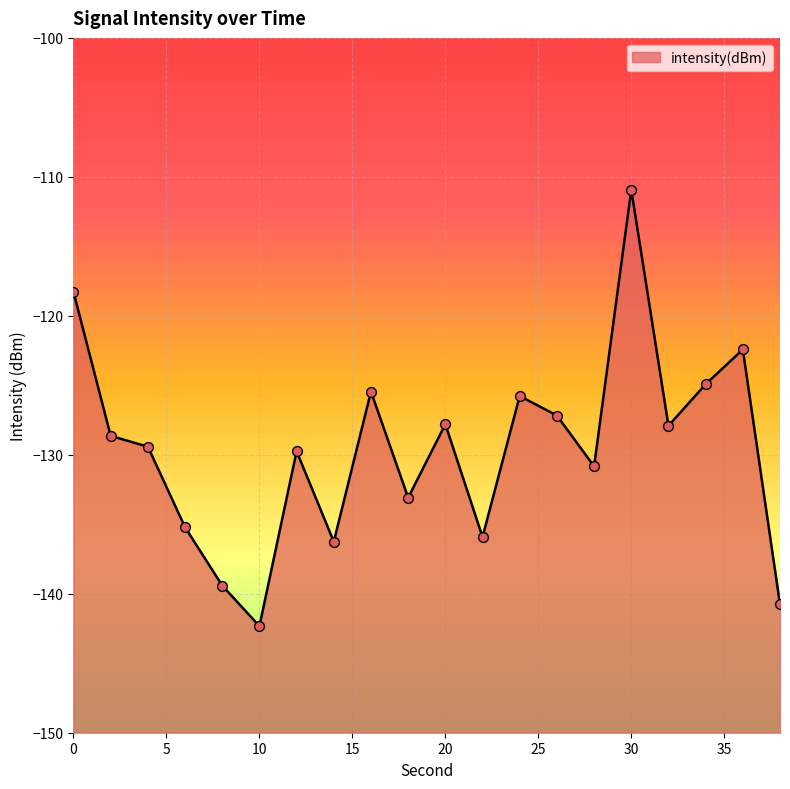

What is the change in value from 12 to 26?

+2.6